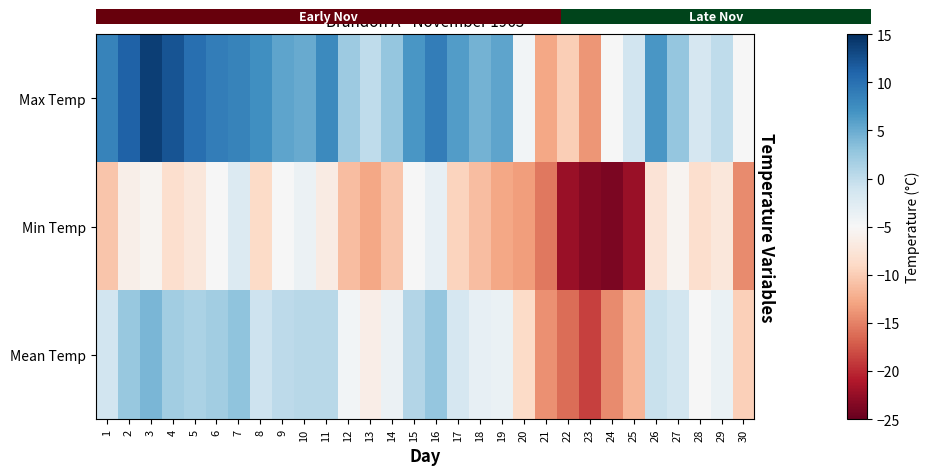

How many negative values does the Max Temp series have?

8